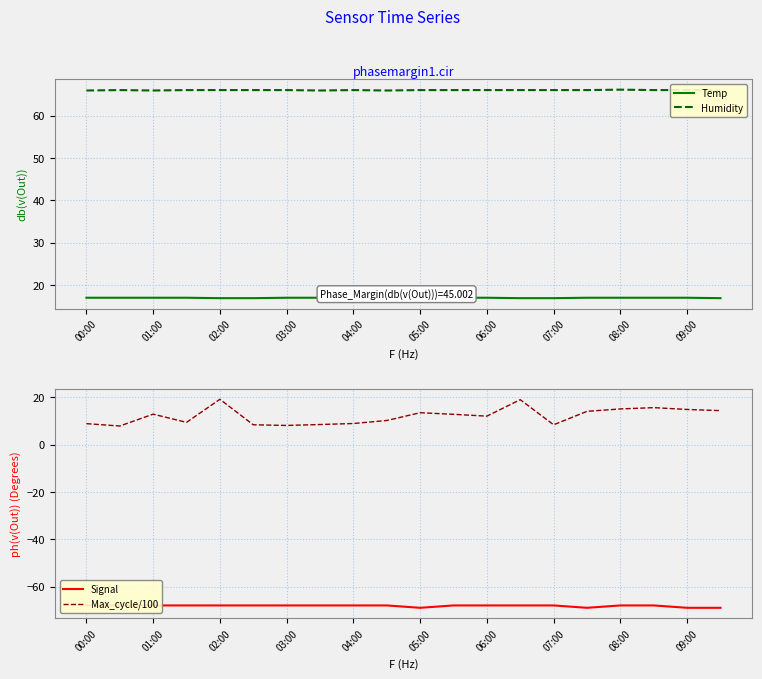

The Humidity series shows 66.0 at 13. True or false?

True